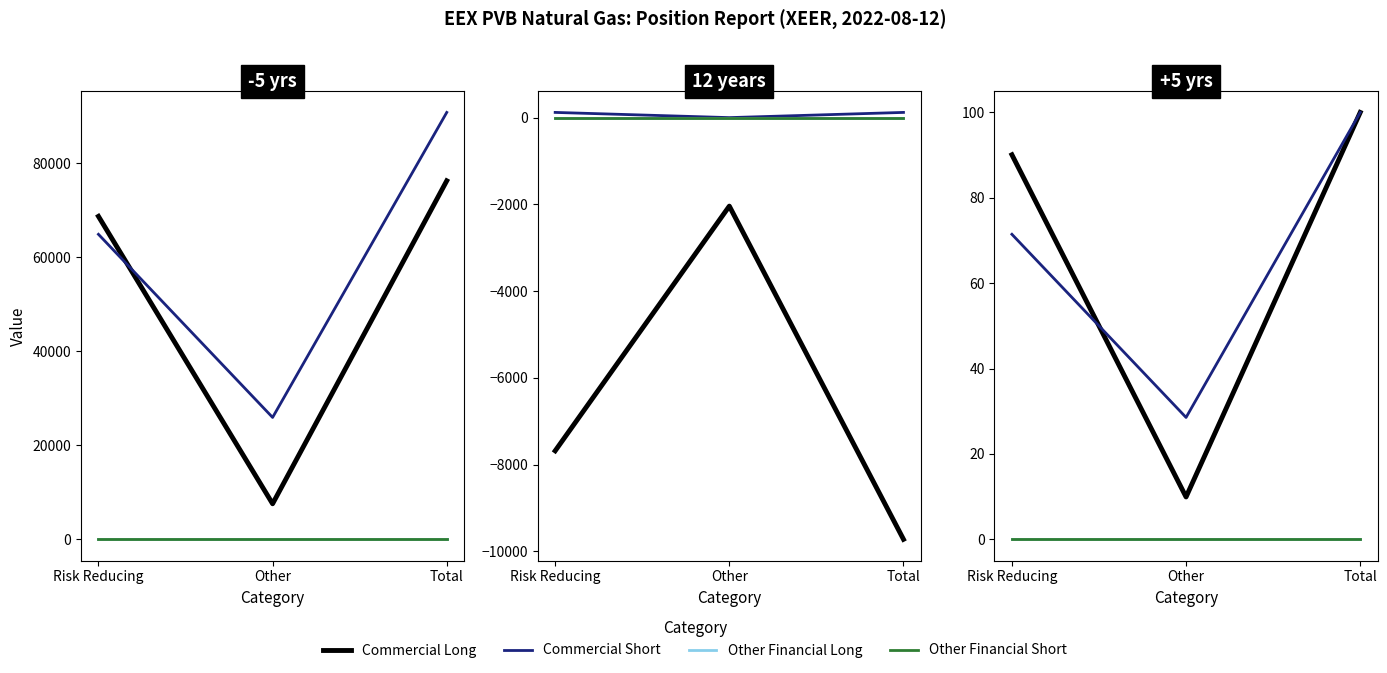

What is the total value across all series at Other?

38.5